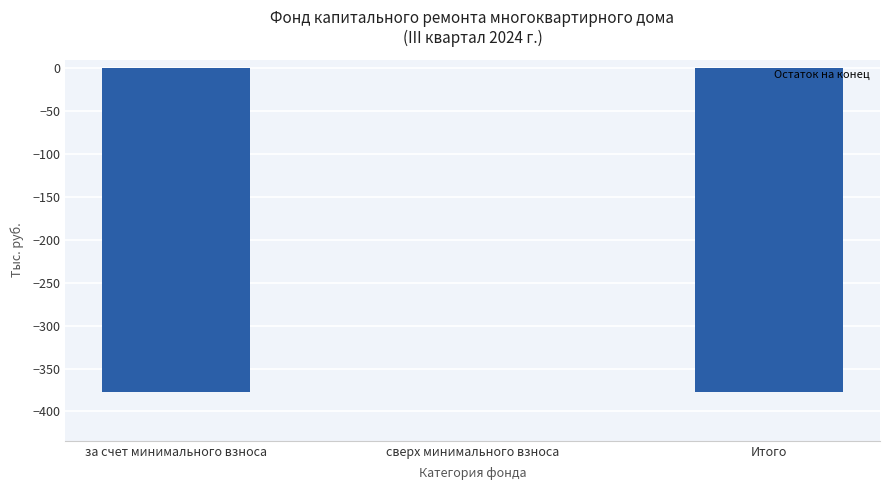

What is the sum of all values?

-755.1